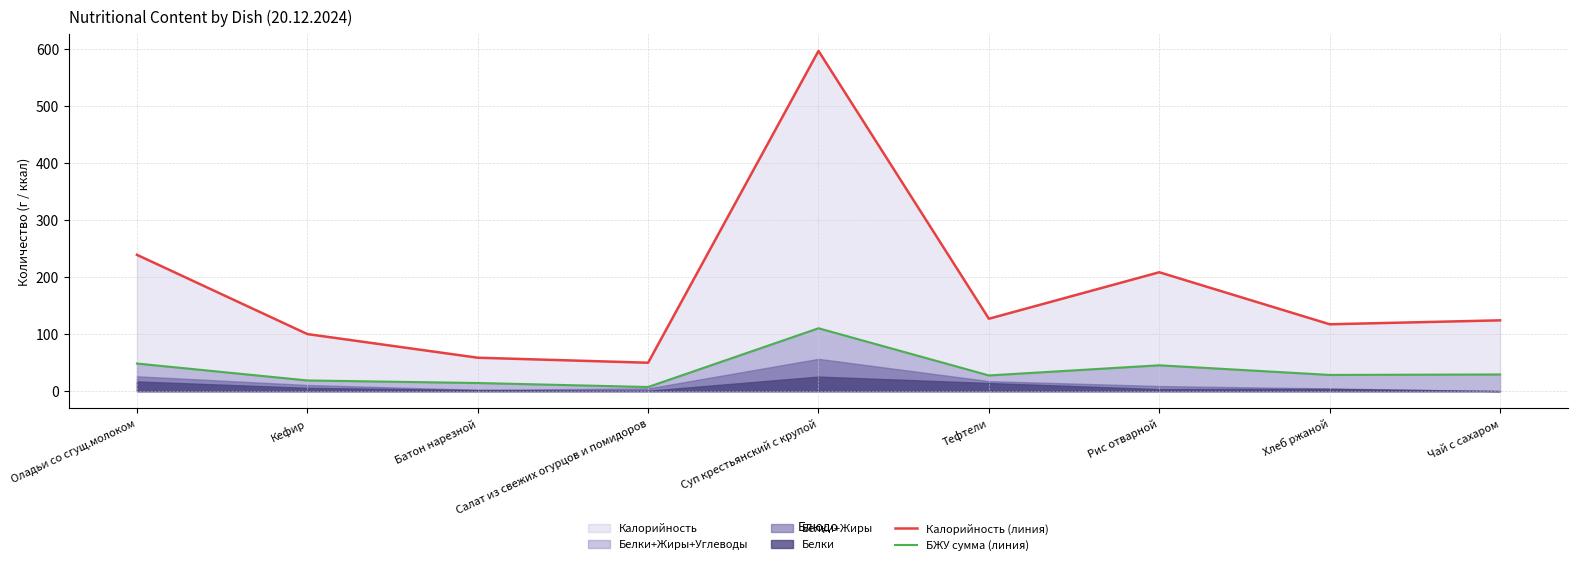

Where is the first local minimum for Калорийность (линия)?

Салат из свежих огурцов и помидоров